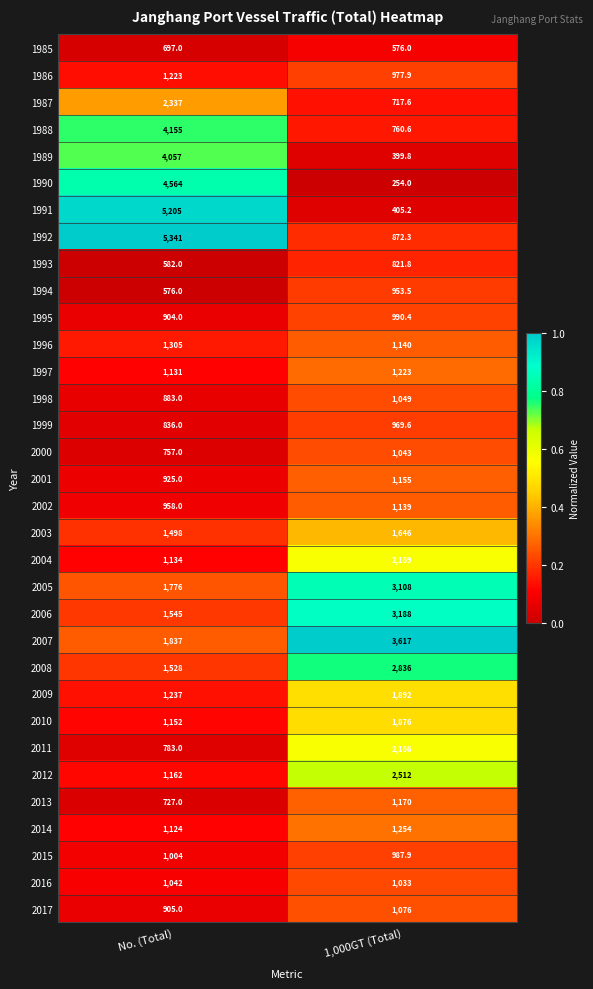

What is the difference between the 2014 values at No. (Total) and 1,000GT (Total)?

130.0